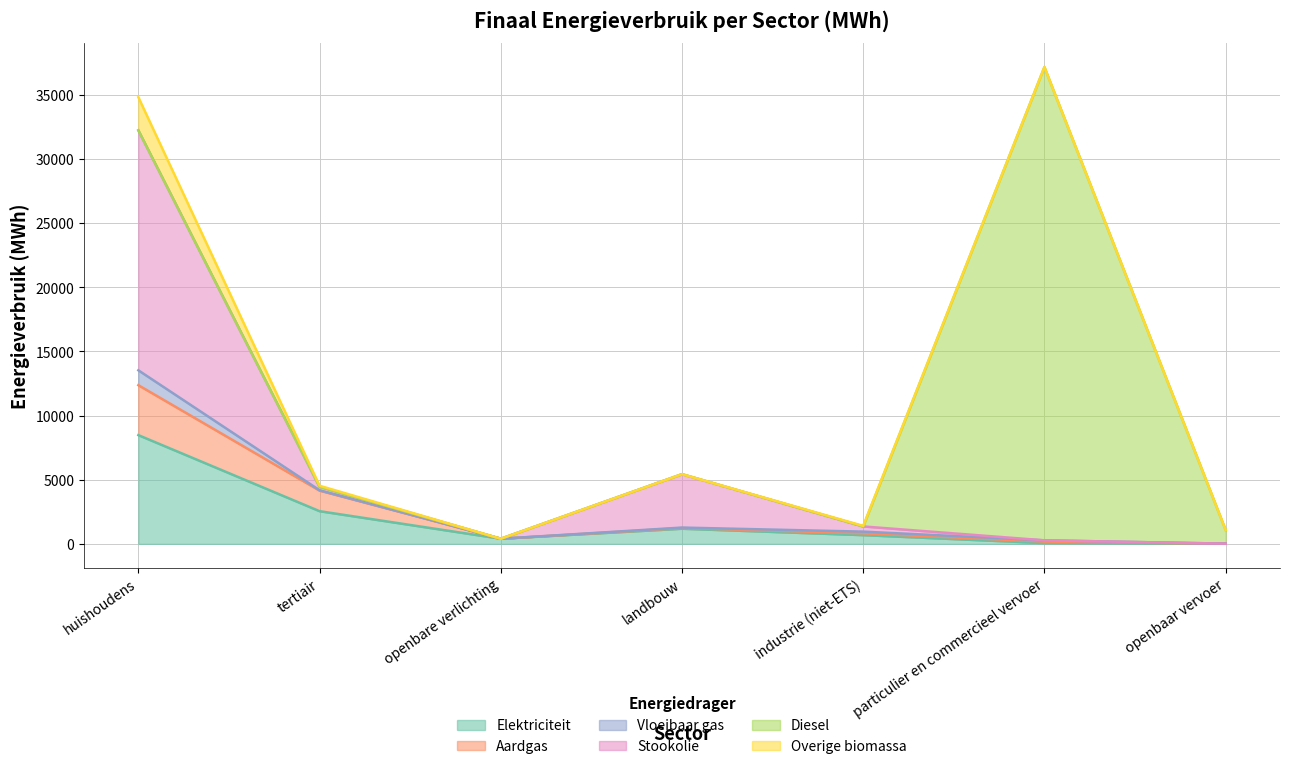

Which category has the lowest value in the Aardgas series?

openbaar vervoer